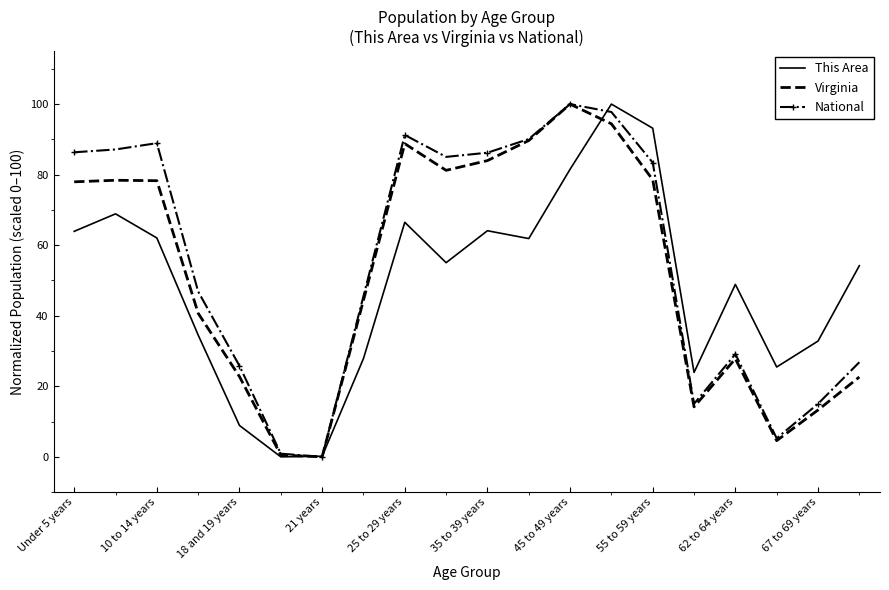

What are all the series names shown in the legend?

This Area, Virginia, National